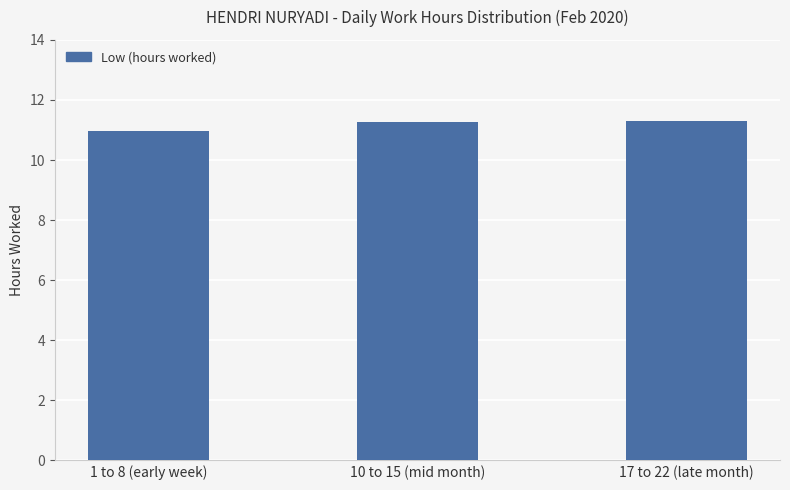

At which label does the data first exceed 11?

10 to 15 (mid month)